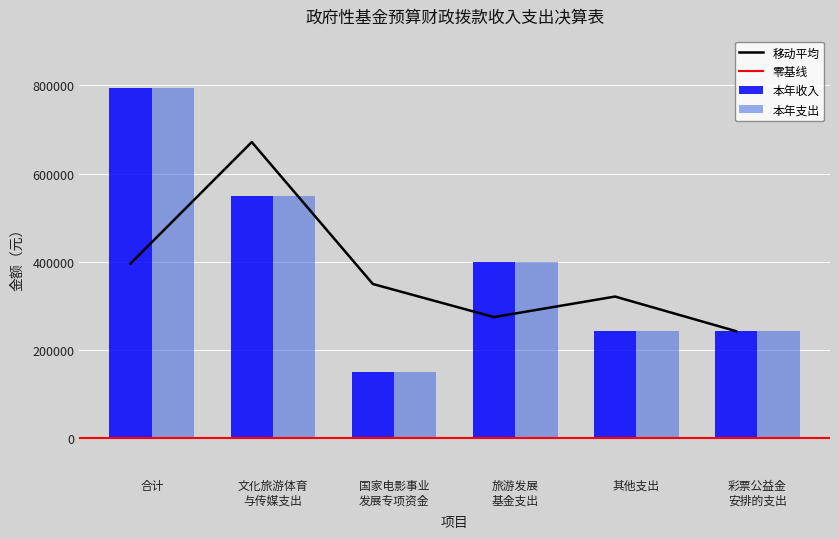

What is the minimum value for 本年支出?

150000